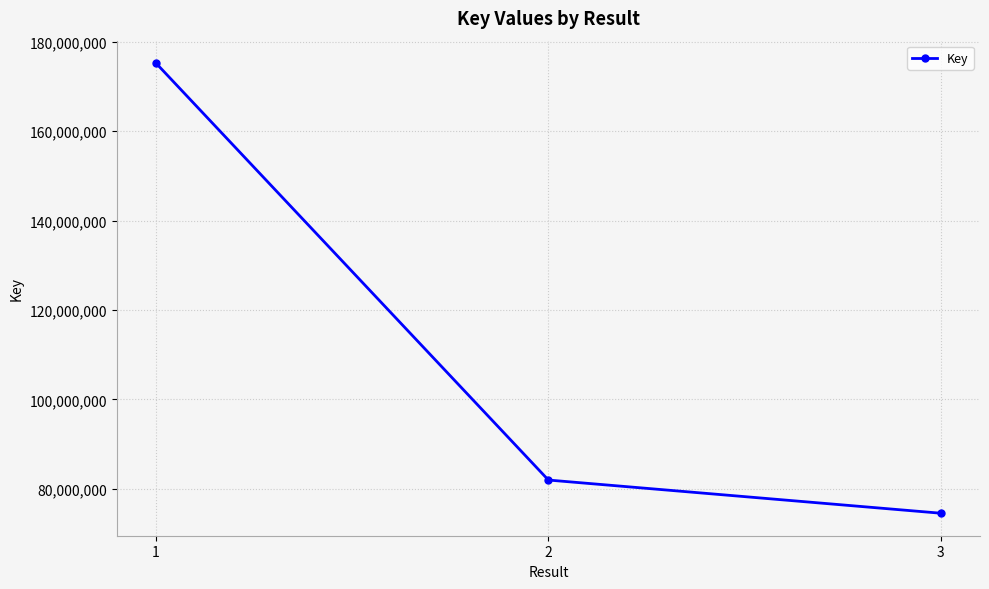

How many lines are shown in the chart?

1